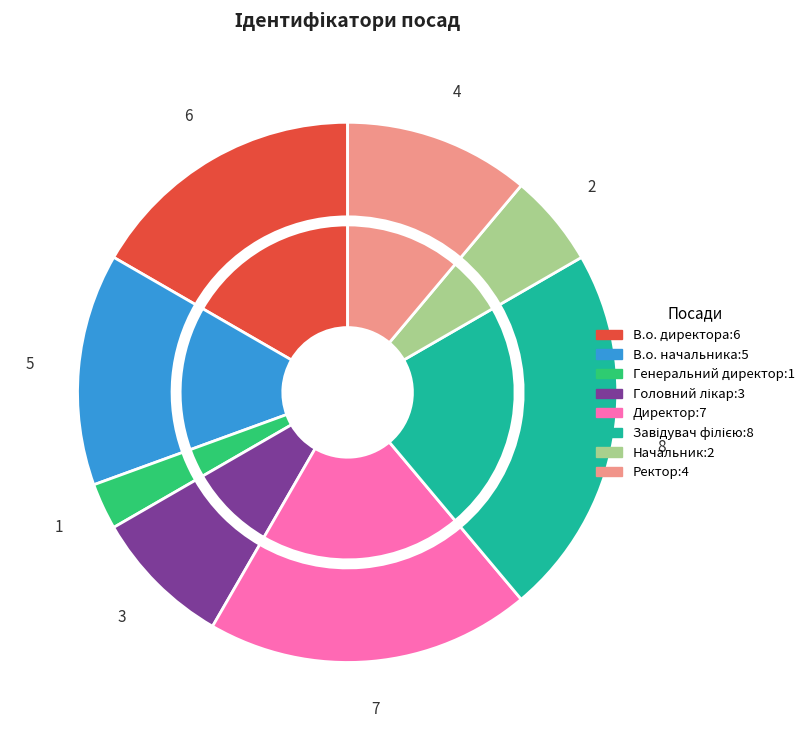

Which slice is the largest?

Завідувач філією